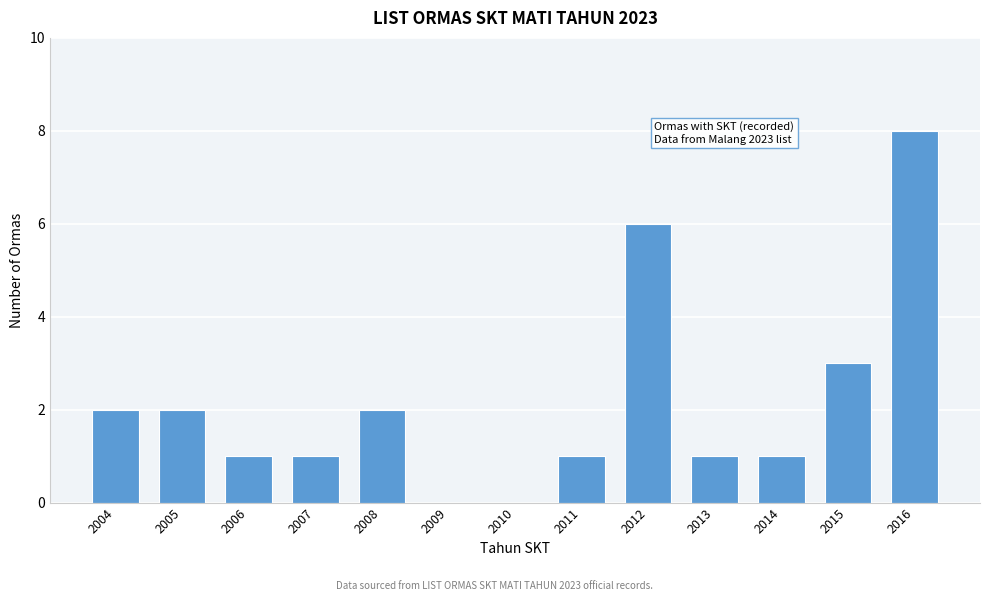

Reading left to right, list all the values displayed in this chart.

2004=2	2005=2	2006=1	2007=1	2008=2	2009=0	2010=0	2011=1	2012=6	2013=1	2014=1	2015=3	2016=8